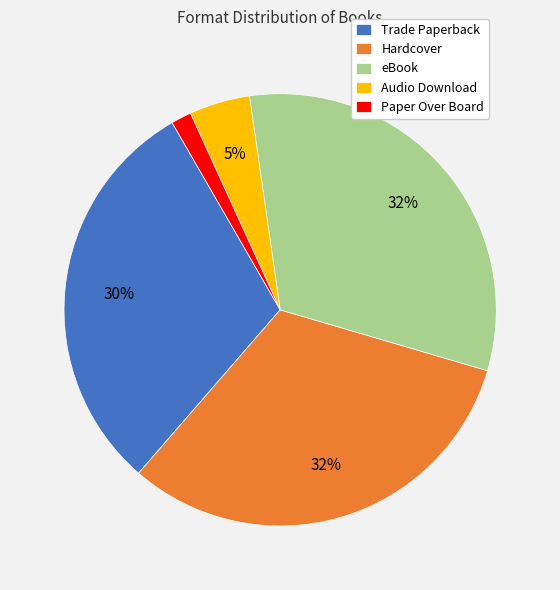

The eBook slice represents 32% of the pie. True or false?

True